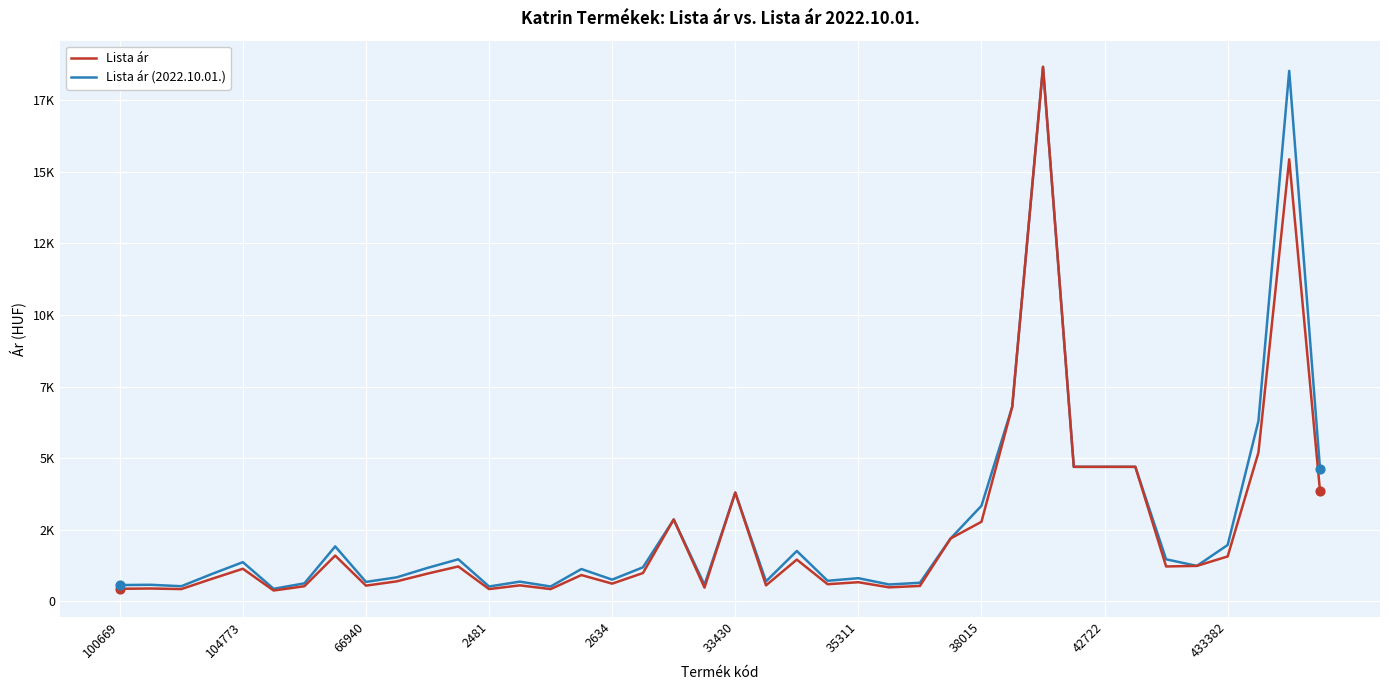

Which series has the largest total across all categories?

Lista ár (2022.10.01.)